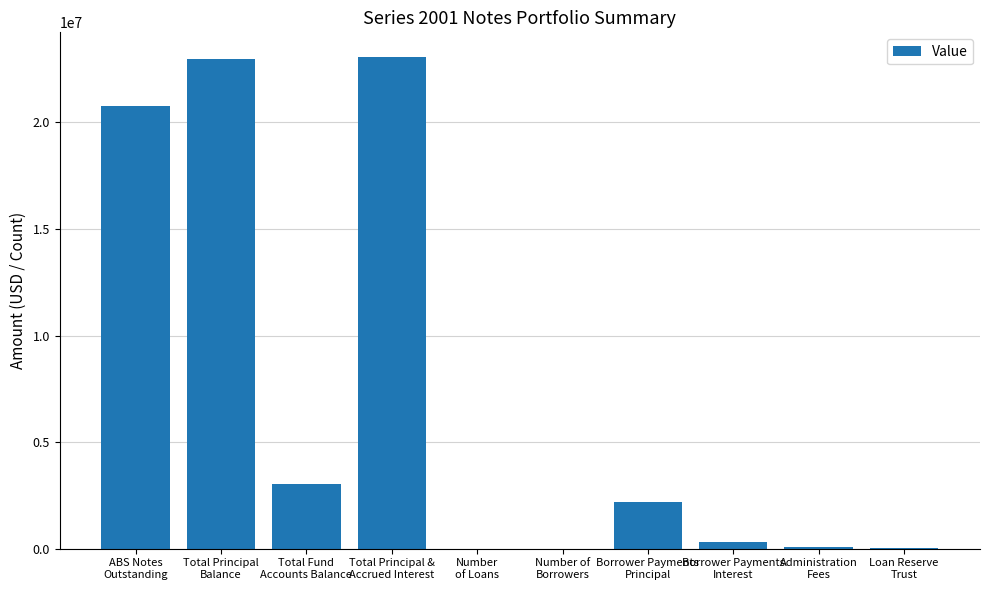

What is the maximum value shown in the chart?

23075396.1